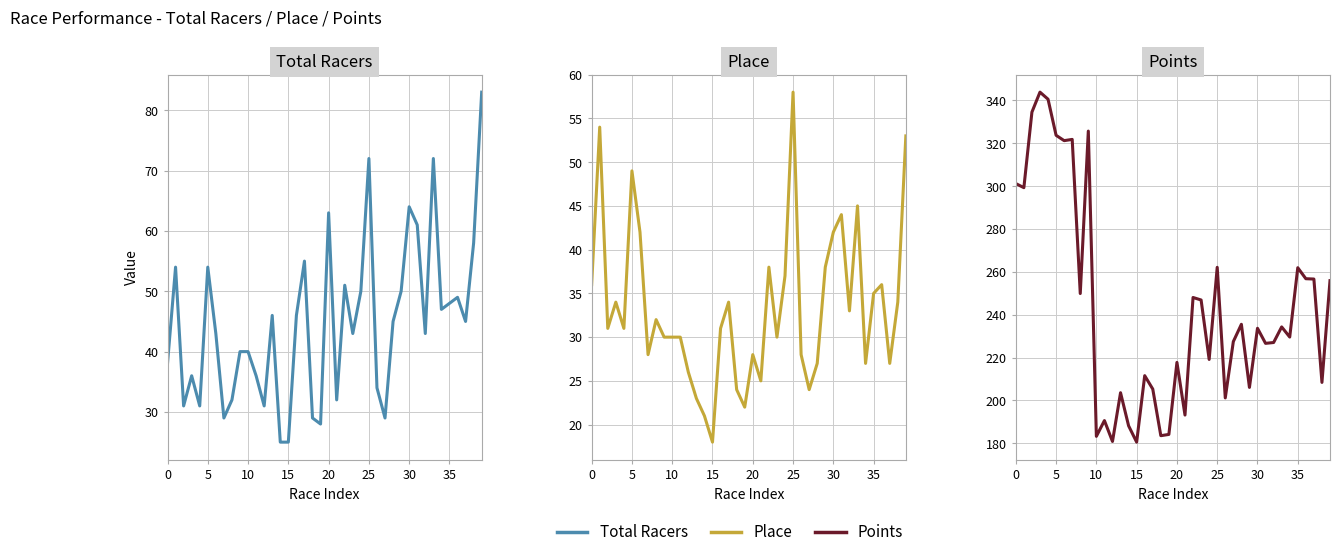

True or false: Total Racers and Place intersect in this chart.

False